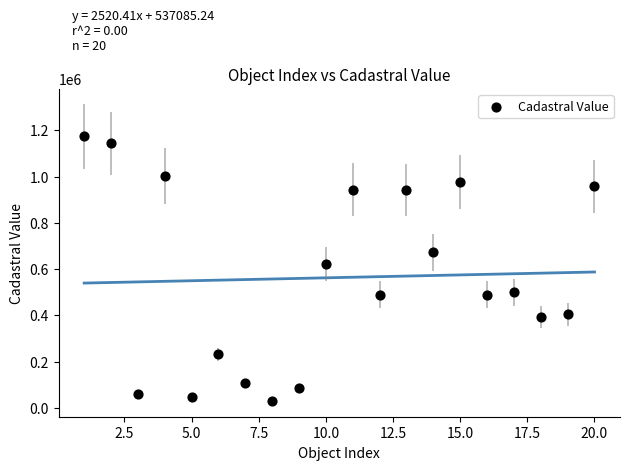

What is the range of Y values (max minus min)?

1144385.1